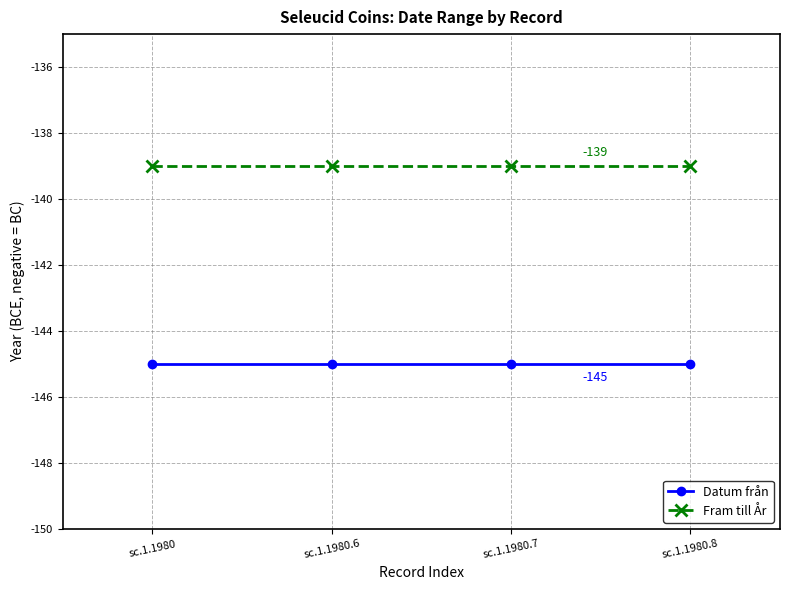

What is the value of the Datum från point at the 1st from the left?

-145